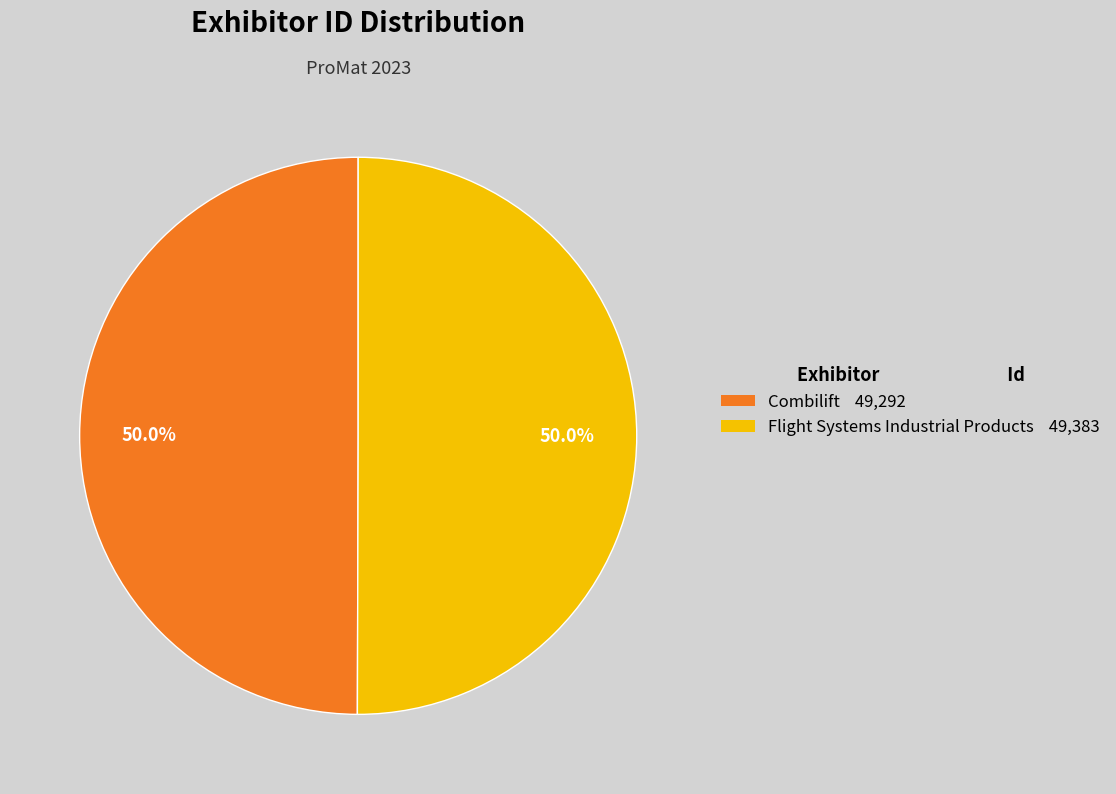

Do Flight Systems Industrial Products 49,383 and Combilift 49,292 together represent more than half of the pie?

Yes